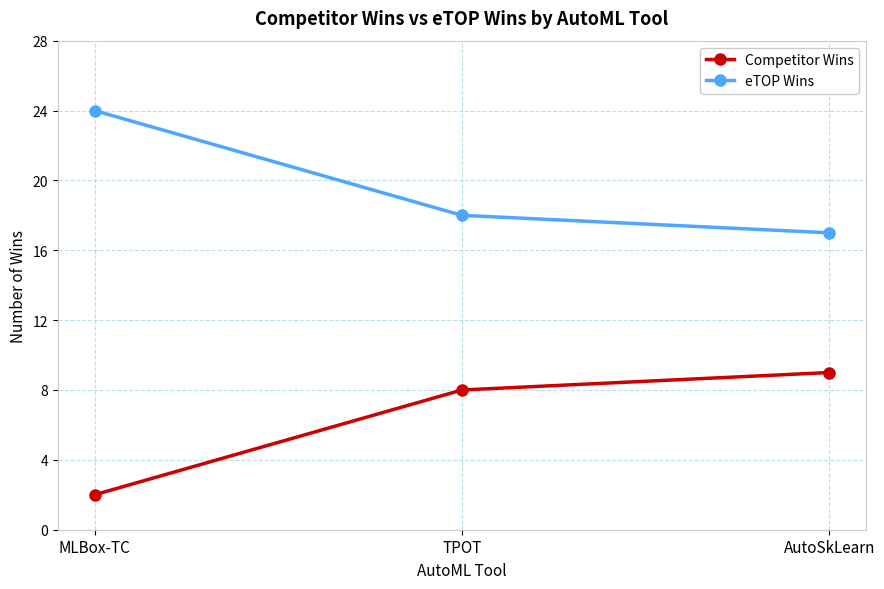

Reading right to left, extract all data points from this chart.

Competitor Wins: 9	8	2
eTOP Wins: 17	18	24